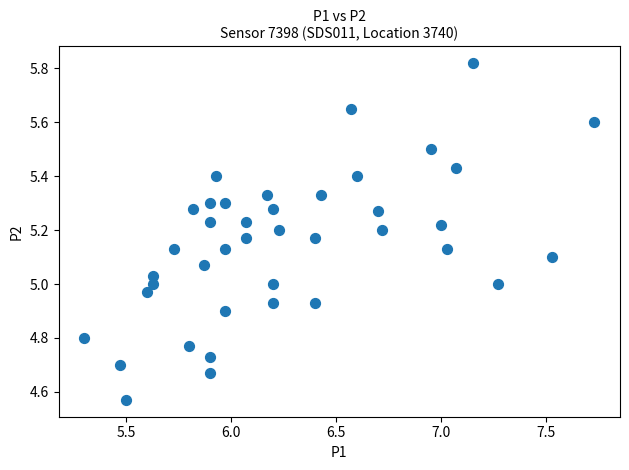

What is the range of X values (max minus min)?

2.4